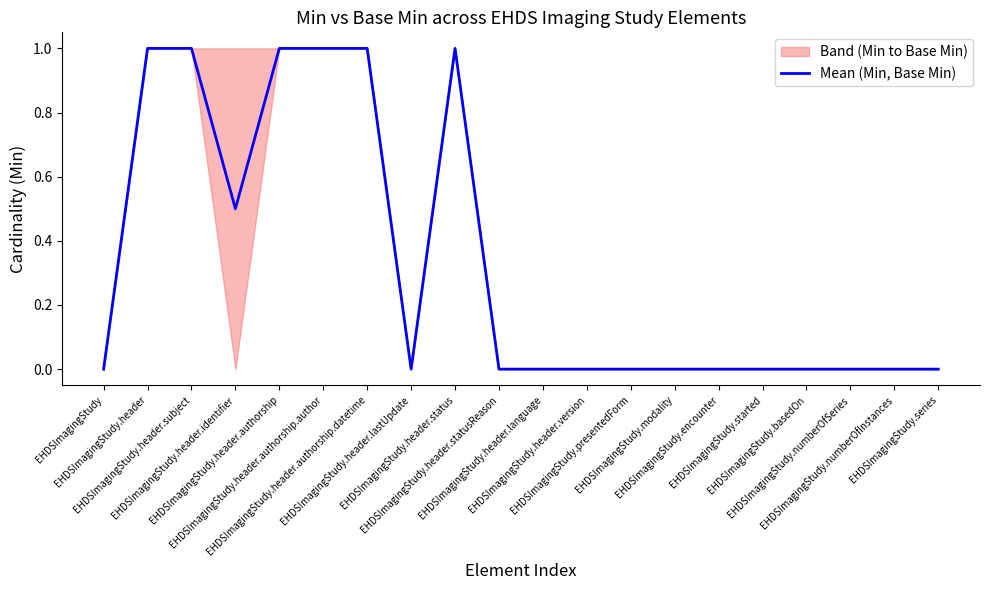

What is the label of the 1st point from the left?

EHDSImagingStudy